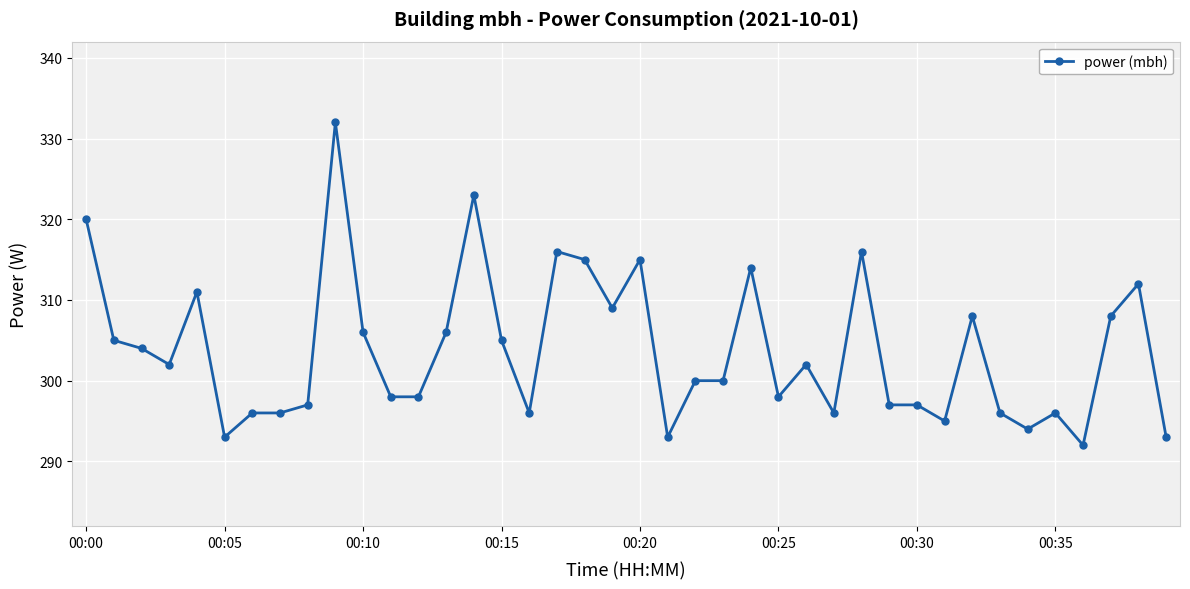

True or false: there are more than 1 points higher than both neighbors.

True